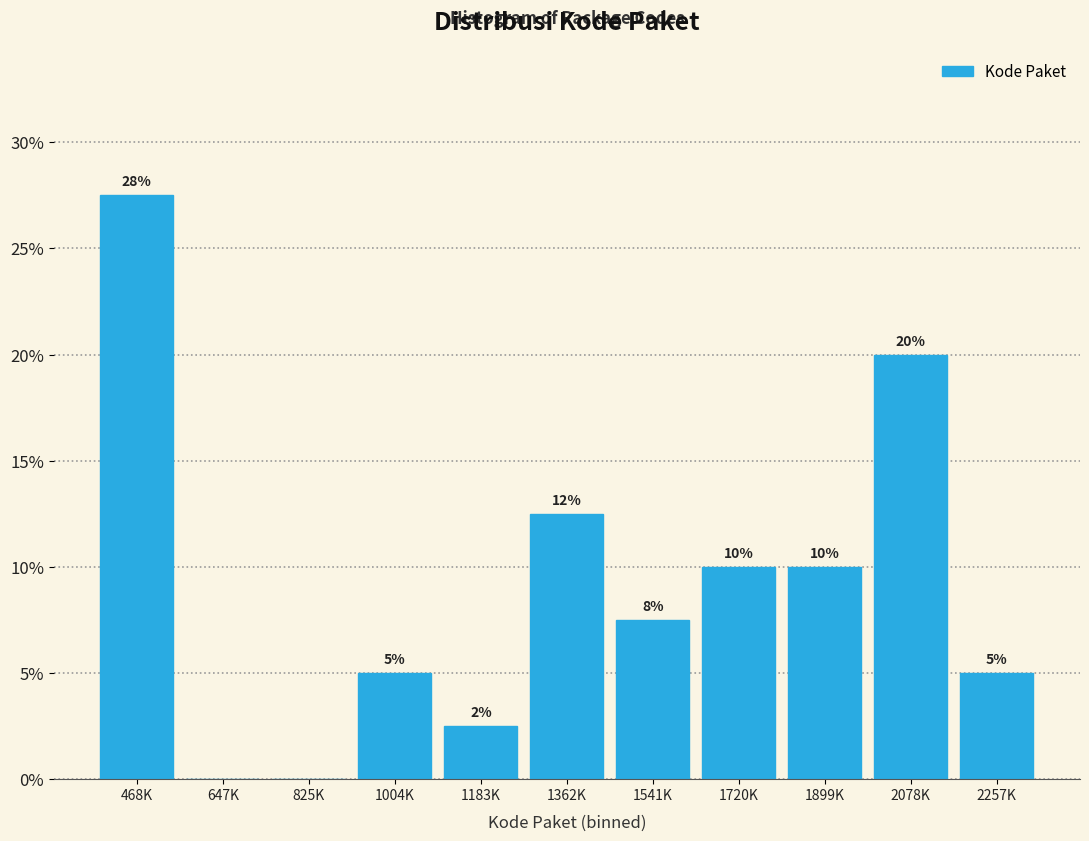

What is the sum of all values?

100.0